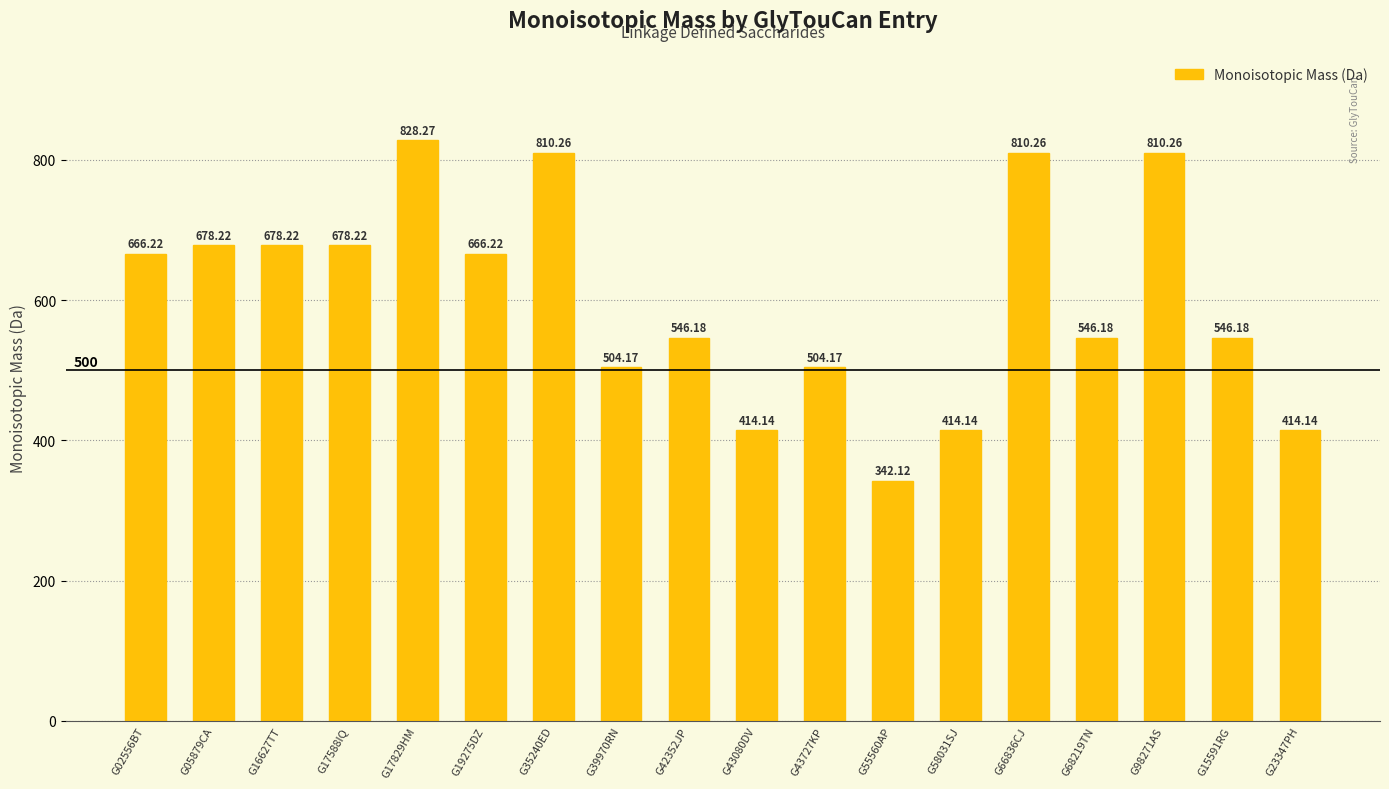

How many data points does each series have?

18